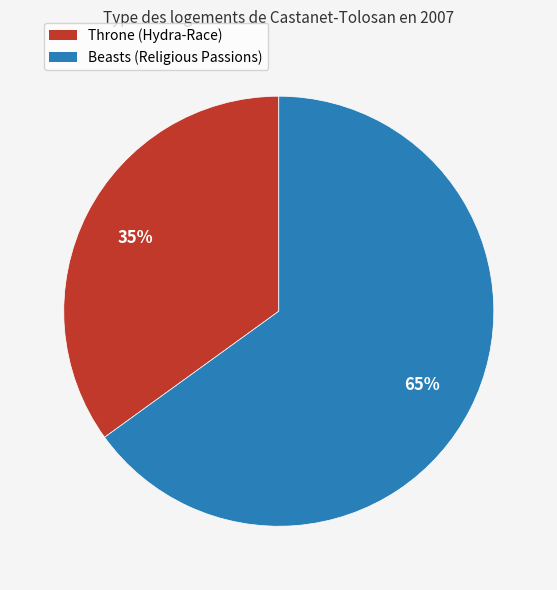

Does Beasts (Religious Passions) account for over 50% of the chart?

Yes